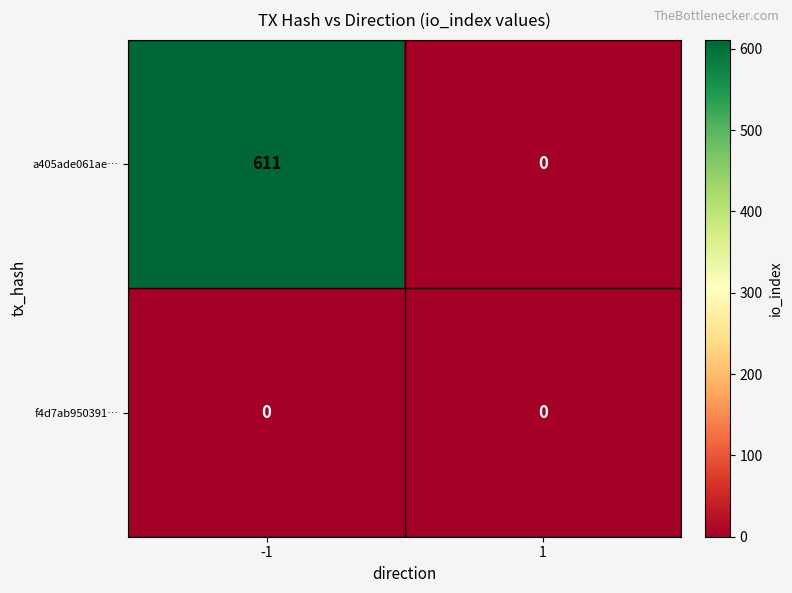

What is the average value of the a405ade061ae… series?

306